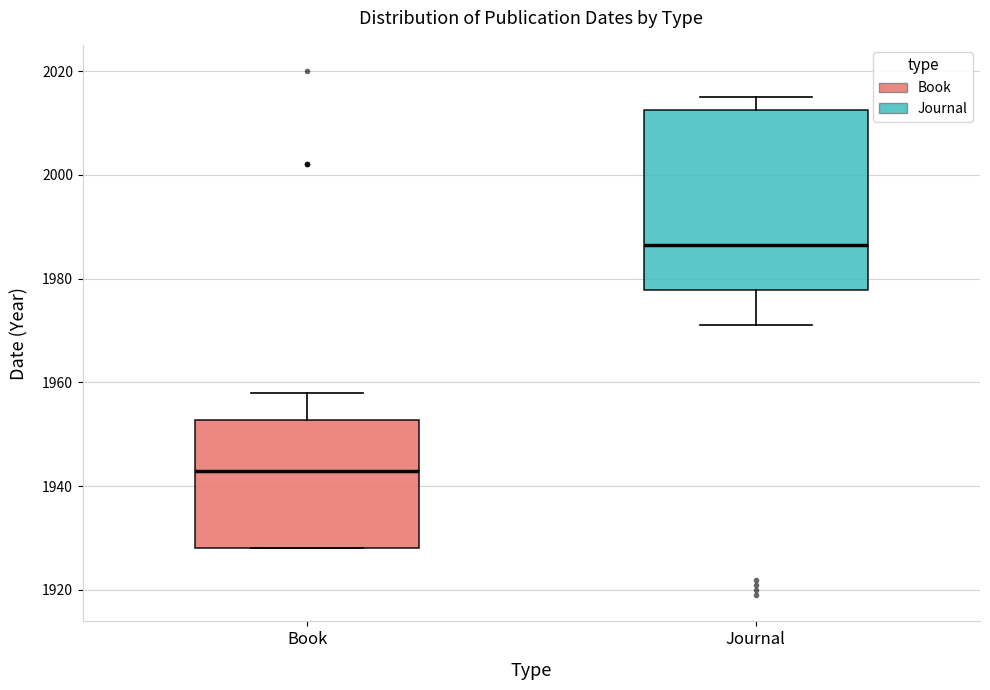

Reading left to right, read every box against the y-axis: the position of its median line, the range the box covers, and the ends of its whiskers. The values are not printed on the chart, so give them approximately, as read against the axis.

Book: median 1944, box 1928 to 1952, whiskers 1928 to 1958
Journal: median 1986, box 1978 to 2012, whiskers 1972 to 2016